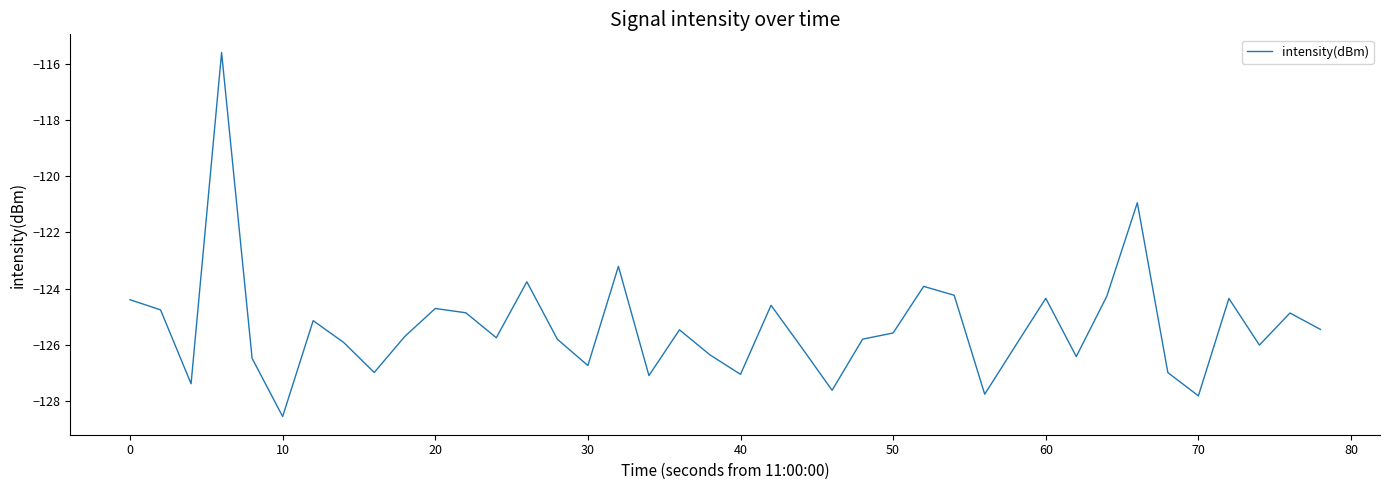

What is the greatest value displayed?

-115.6